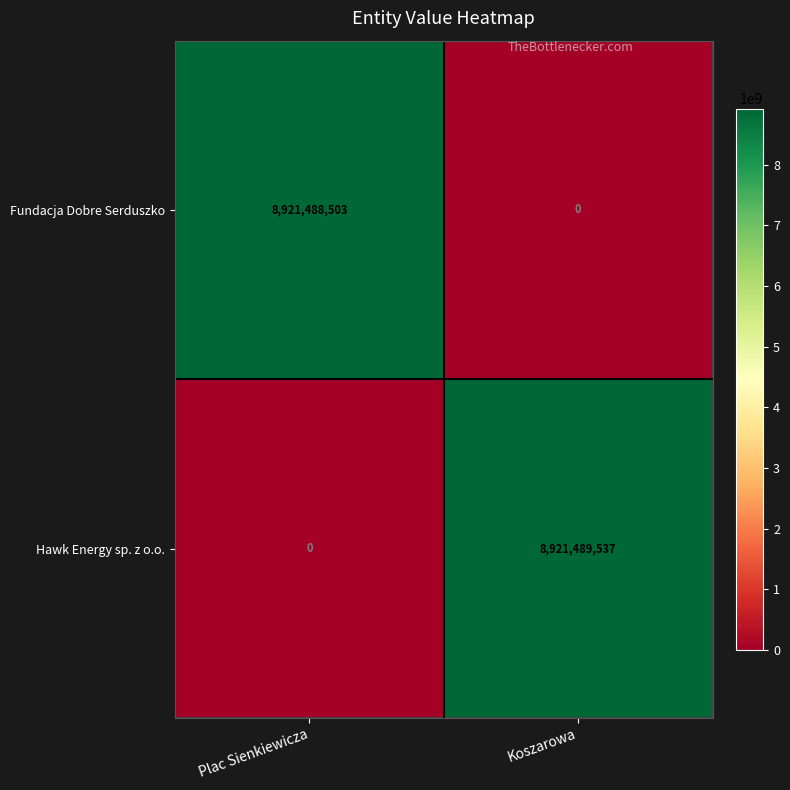

At which label is Fundacja Dobre Serduszko closest to 4460744251?

Koszarowa